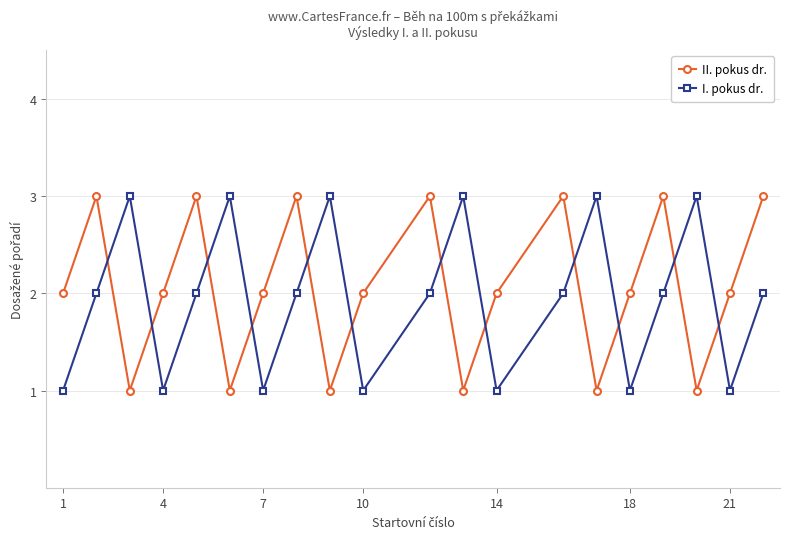

What is the maximum value for II. pokus dr.?

3